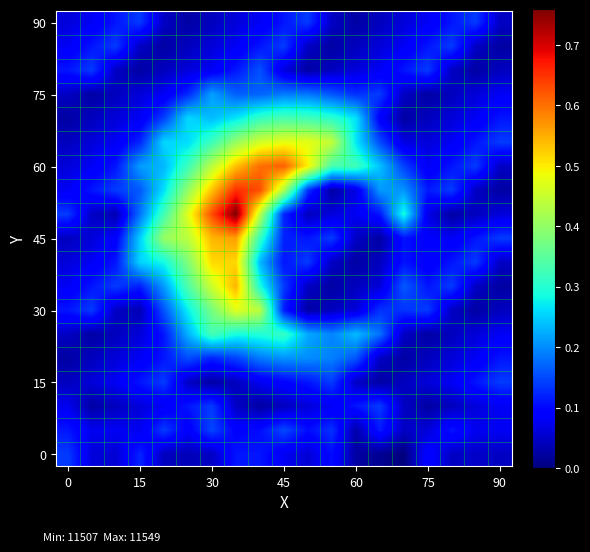

Count the number of data series in this chart.

19